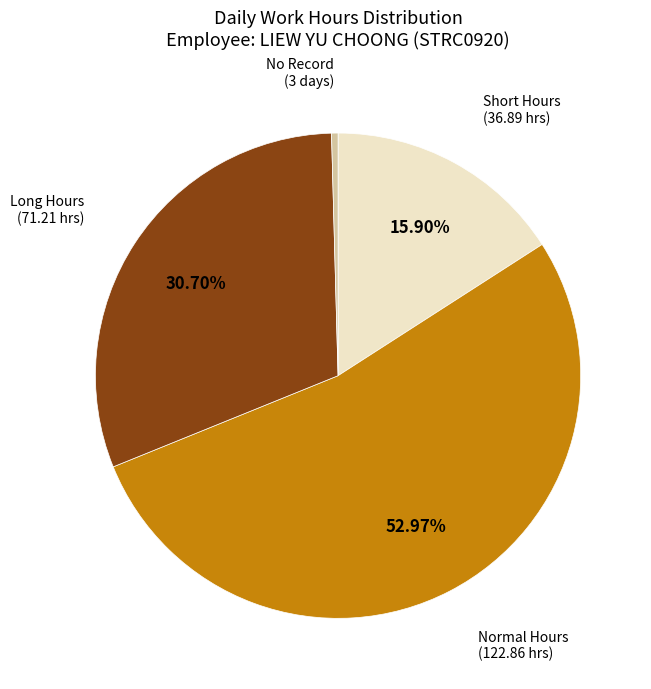

Is there any slice that represents more than half of the pie?

Yes